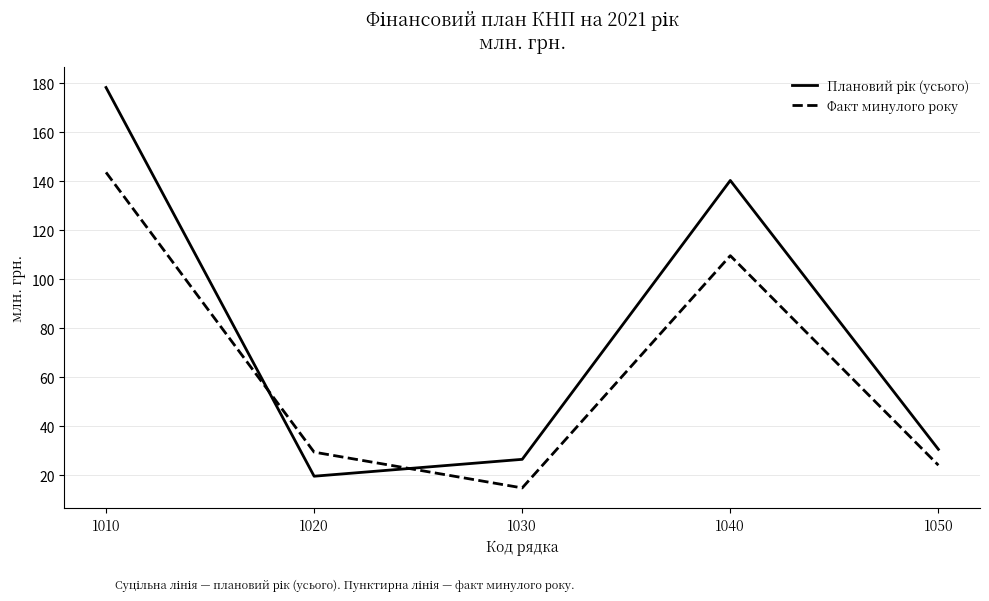

Rank the categories by Факт минулого року value from highest to lowest.

1010, 1040, 1020, 1050, 1030